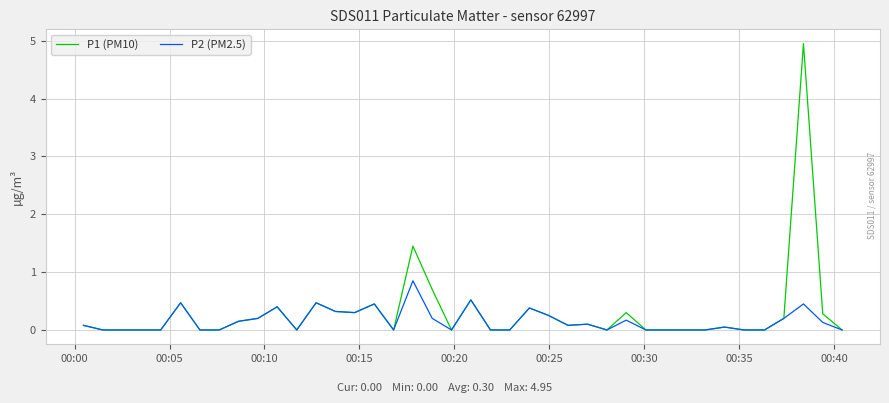

Count the number of data series in this chart.

2